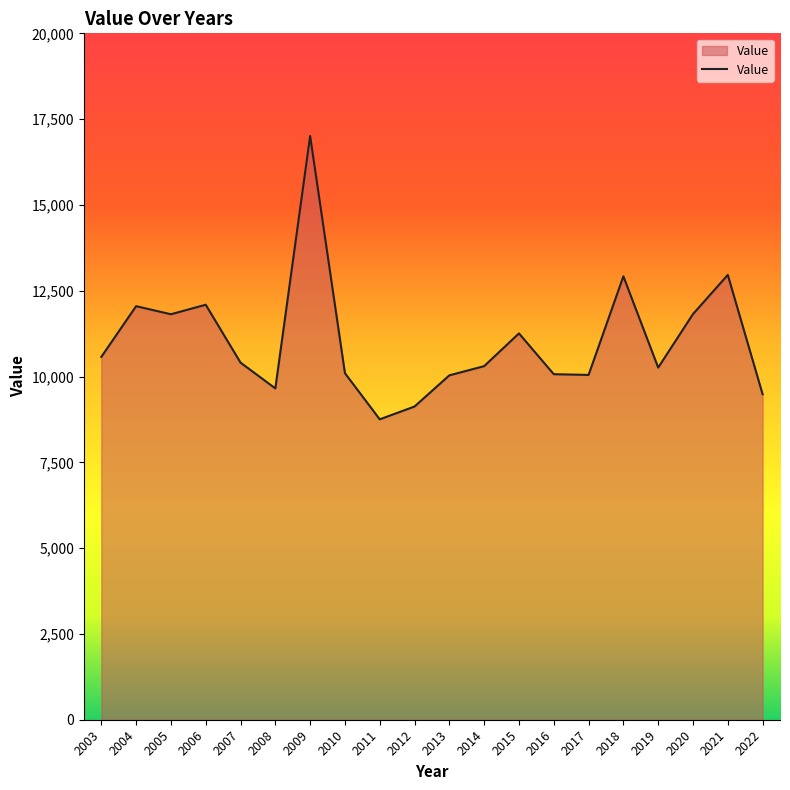

Where is the first local maximum?

2004